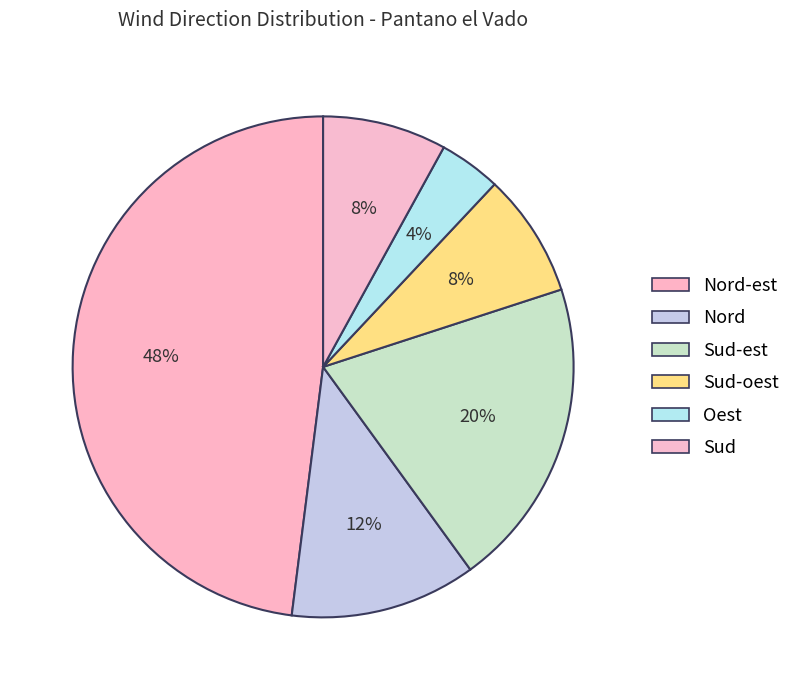

How many segments does this pie chart have?

6